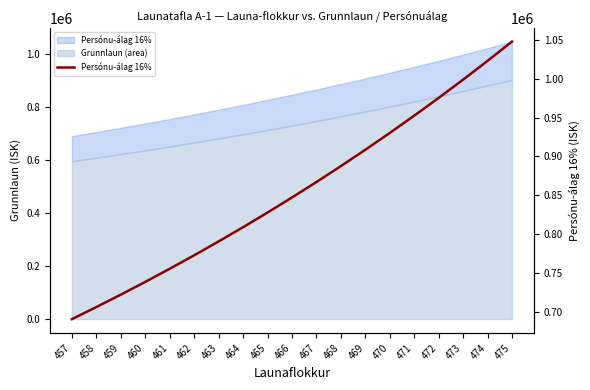

The value at 462 is 219688. True or false?

False